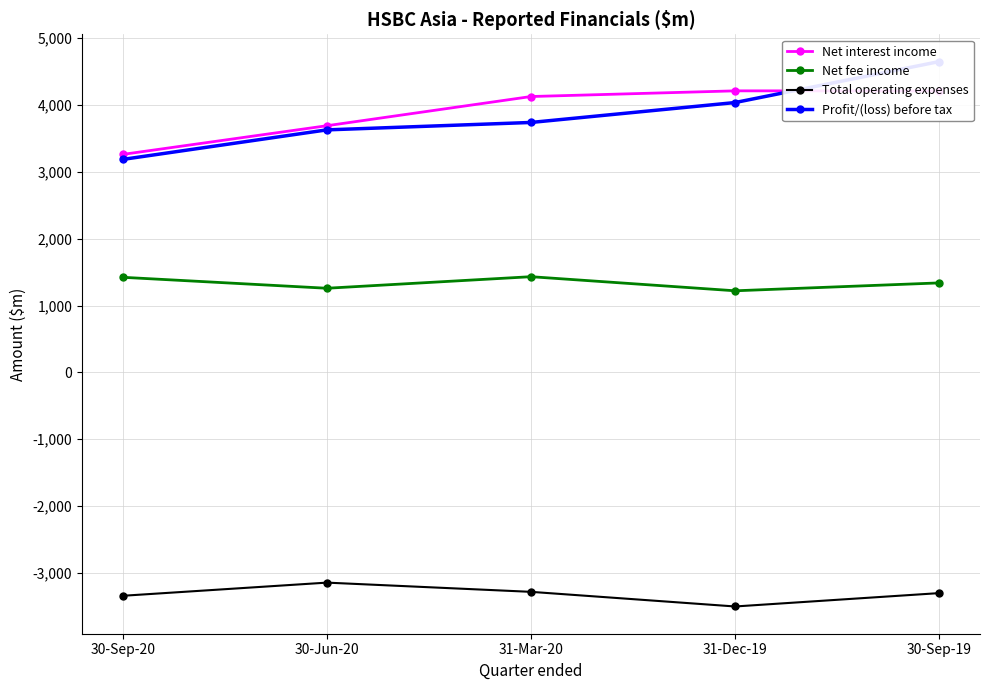

Rank the series by their maximum value, from highest to lowest.

Profit/(loss) before tax, Net interest income, Net fee income, Total operating expenses